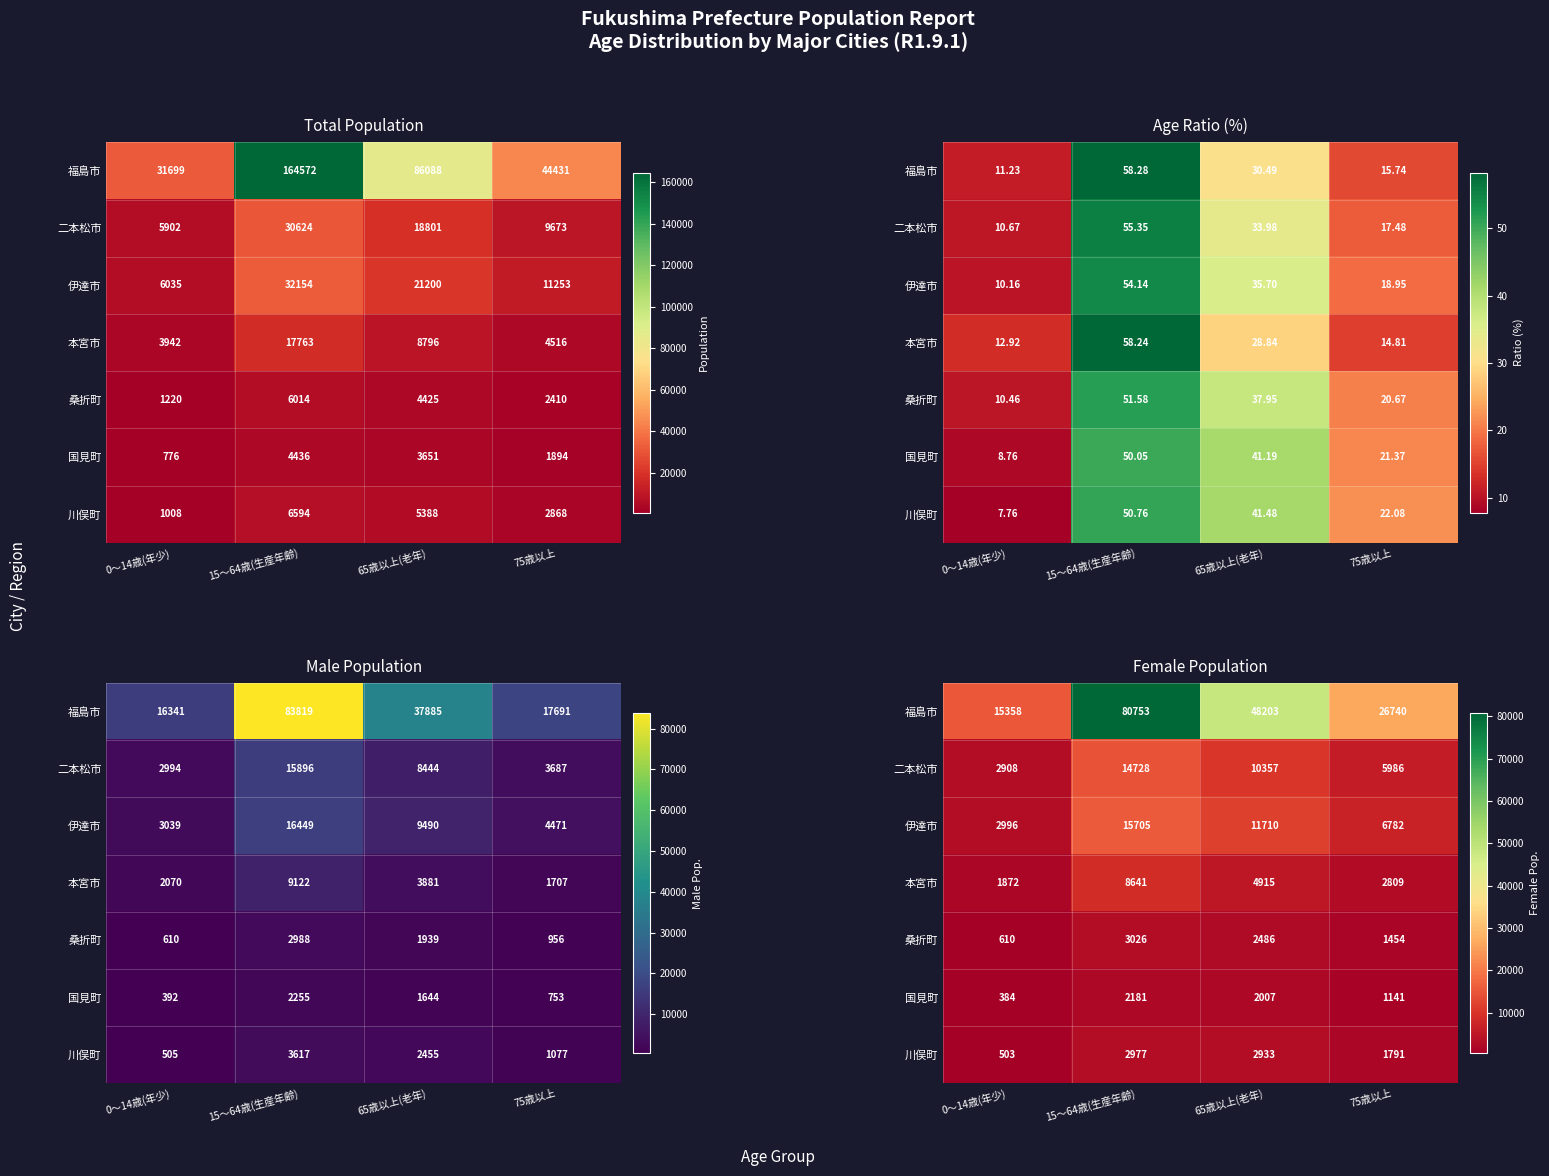

What is the approximate value of 伊達市 at 0～14歳(年少)?

2996